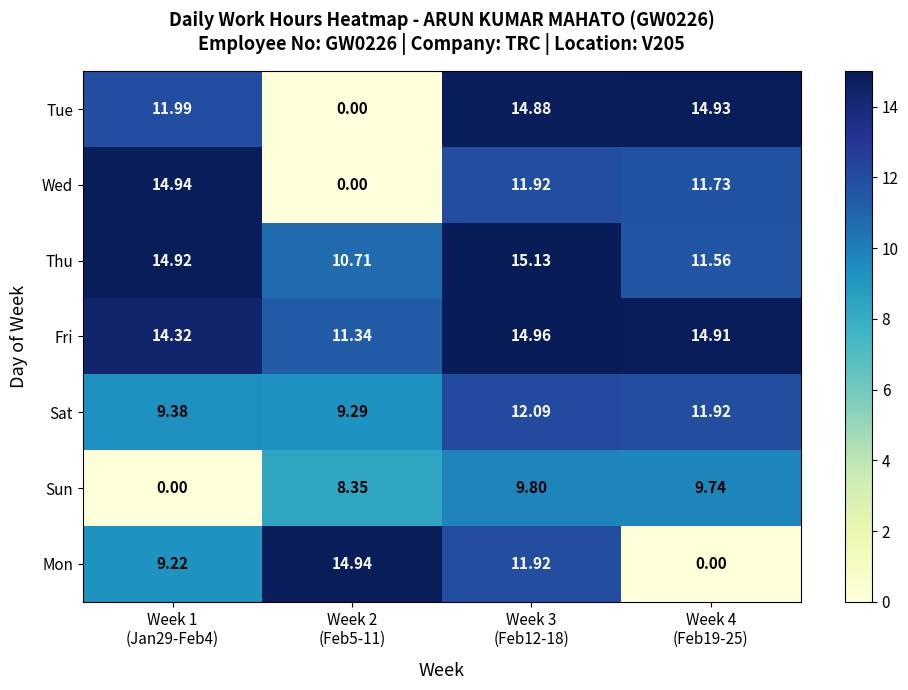

Which series has the largest total across all categories?

Fri